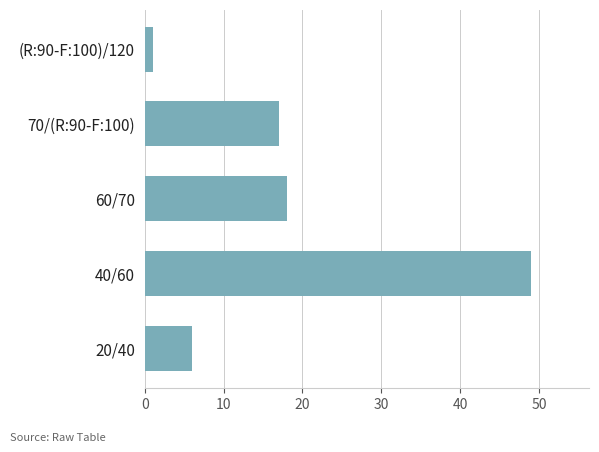

Reading top to bottom, transcribe all the data shown in this chart.

(R:90-F:100)/120=1	70/(R:90-F:100)=17	60/70=18	40/60=49	20/40=6